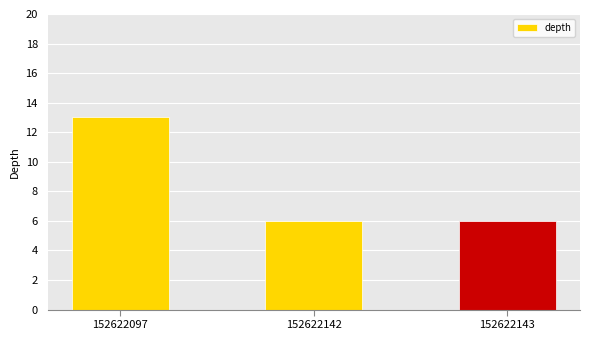

Reading left to right, transcribe all the data shown in this chart.

152622097=13	152622142=6	152622143=6